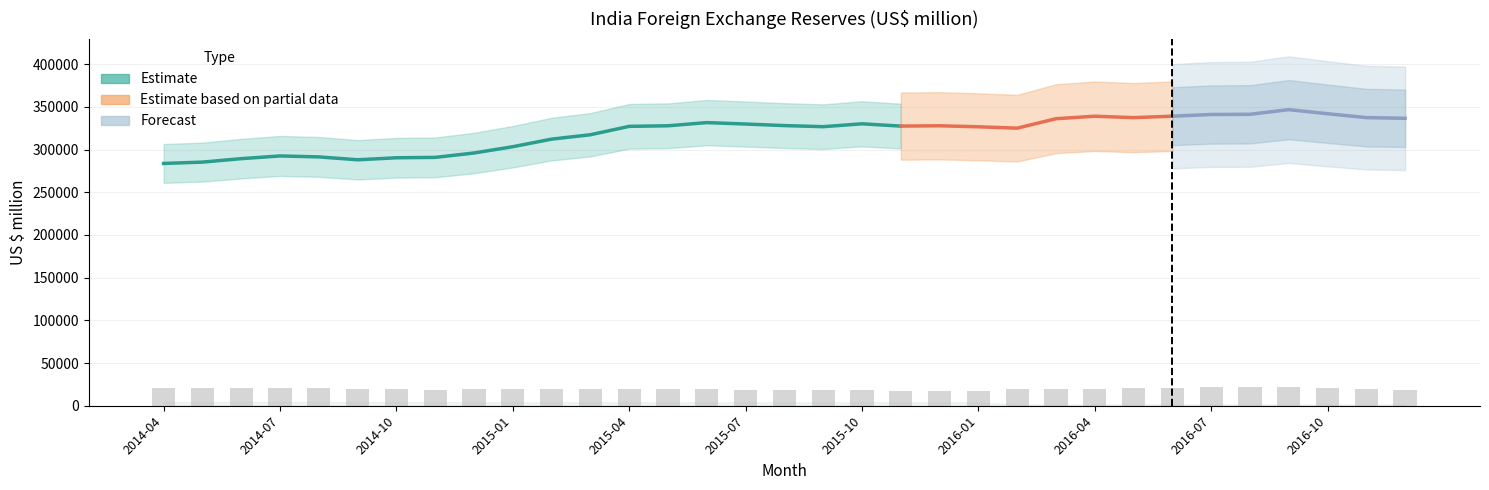

List the labels in order of Reserve Tranche (US$ mn) value, largest first.

2016-02, 2016-04, 2016-03, 2016-05, 2016-06, 2016-08, 2016-07, 2016-09, 2016-10, 2016-11, 2016-12, 2014-04, 2014-06, 2014-07, 2014-08, 2014-05, 2015-02, 2014-09, 2014-10, 2014-11, 2015-04, 2015-06, 2015-09, 2015-10, 2015-07, 2015-05, 2015-12, 2016-01, 2015-03, 2015-08, 2015-11, 2014-12, 2015-01